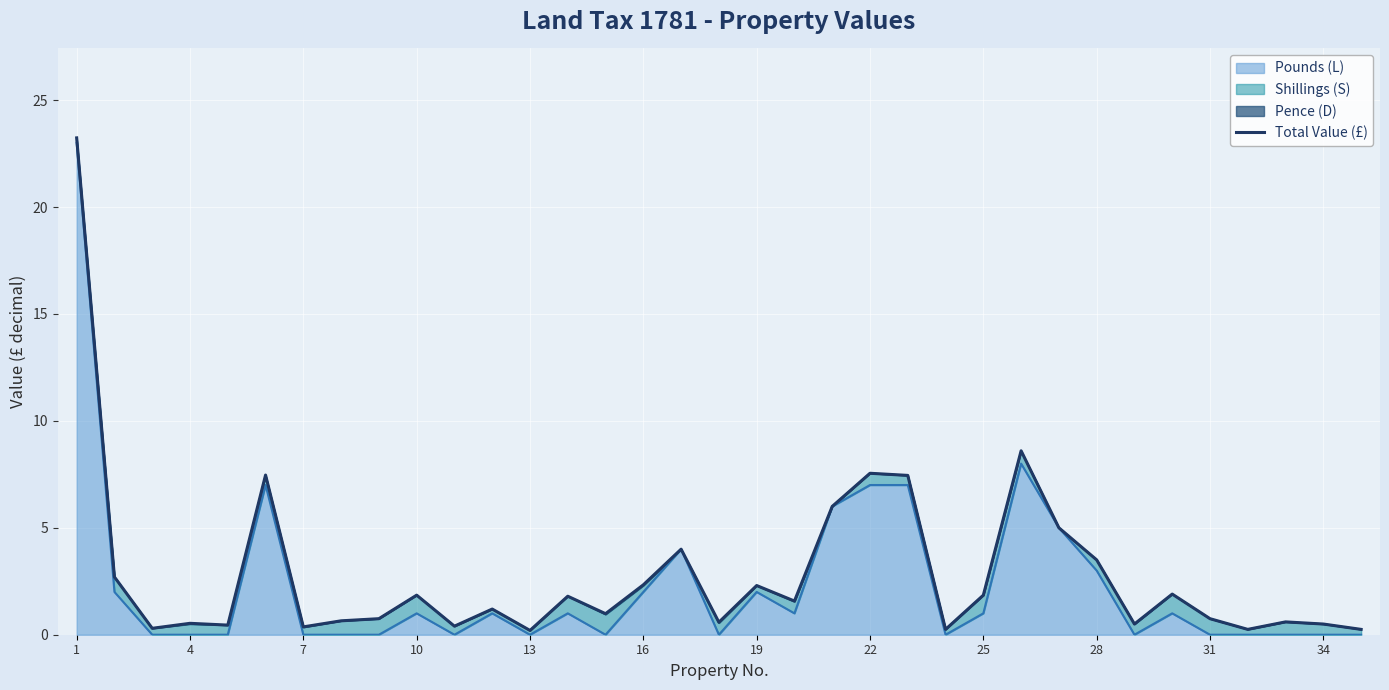

What is the highest value of the Pounds (L) series?

23